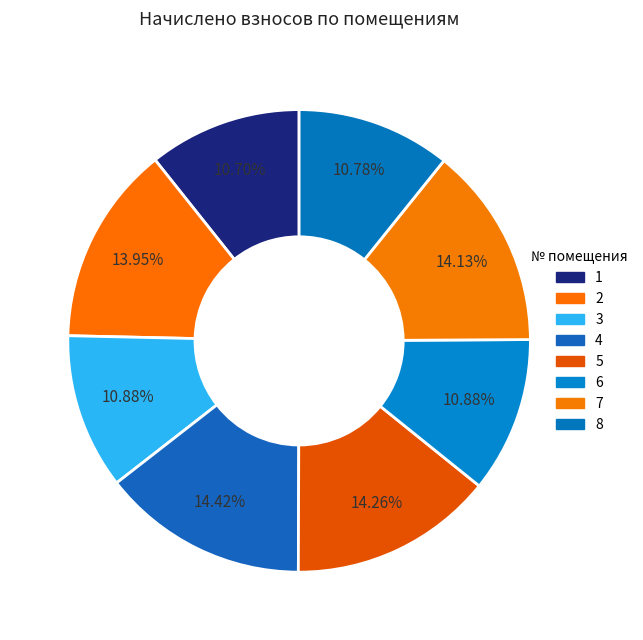

How many segments does this pie chart have?

8